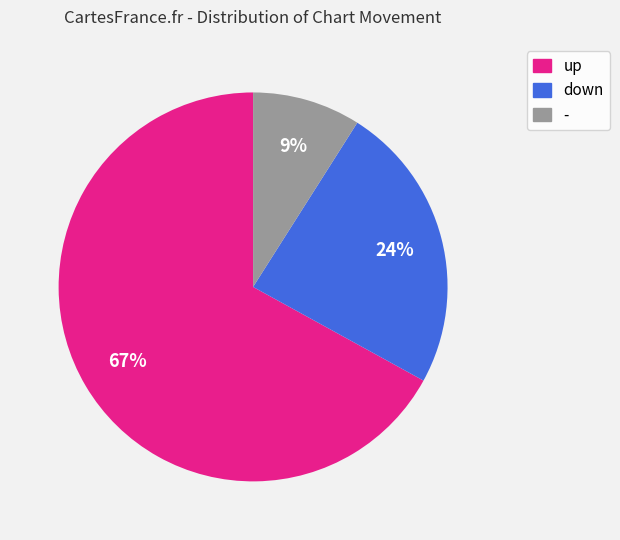

How many segments does this pie chart have?

3